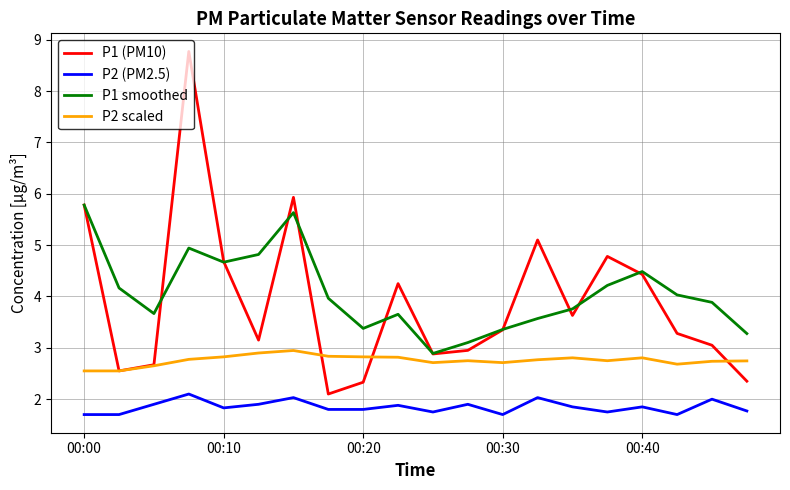

How many interior local valleys does the P1 (PM10) series have?

5